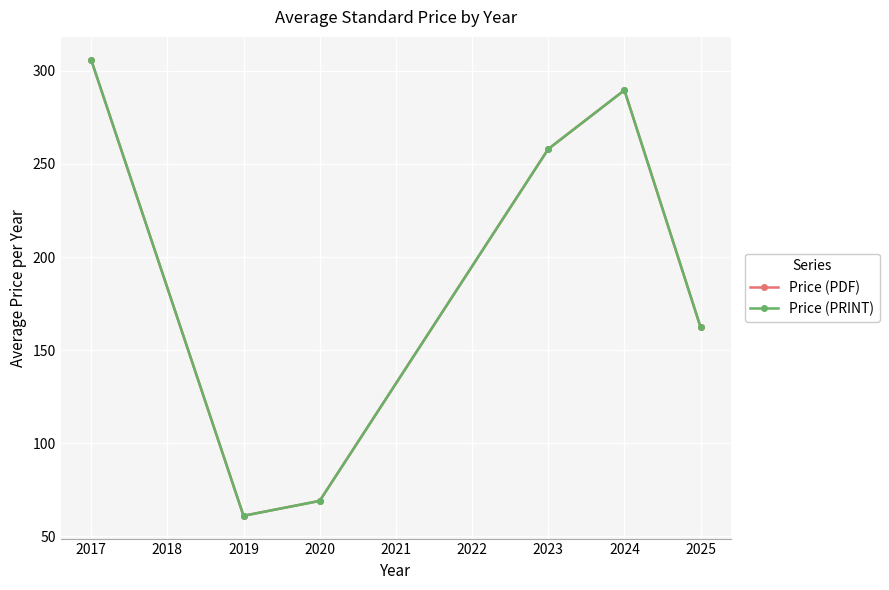

Is the value of Price (PDF) at 2020 greater than the value of Price (PRINT) at 2019?

Yes